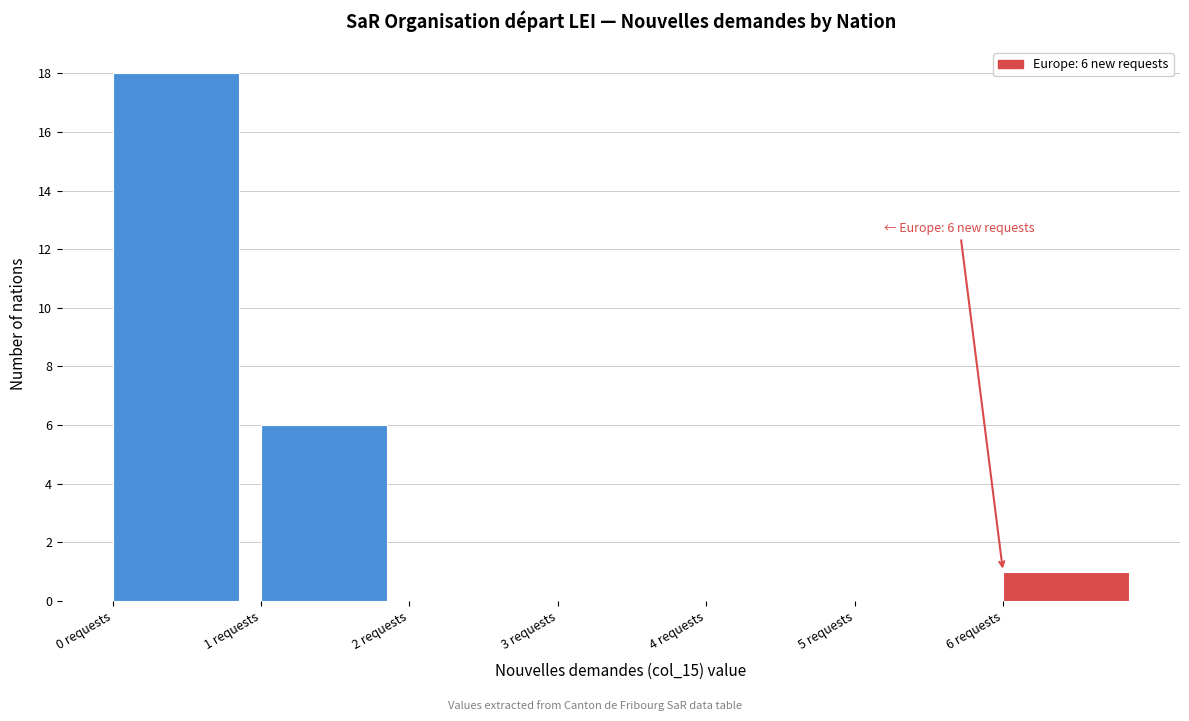

Over which range of the x-axis is the bar tallest?

0 to 1